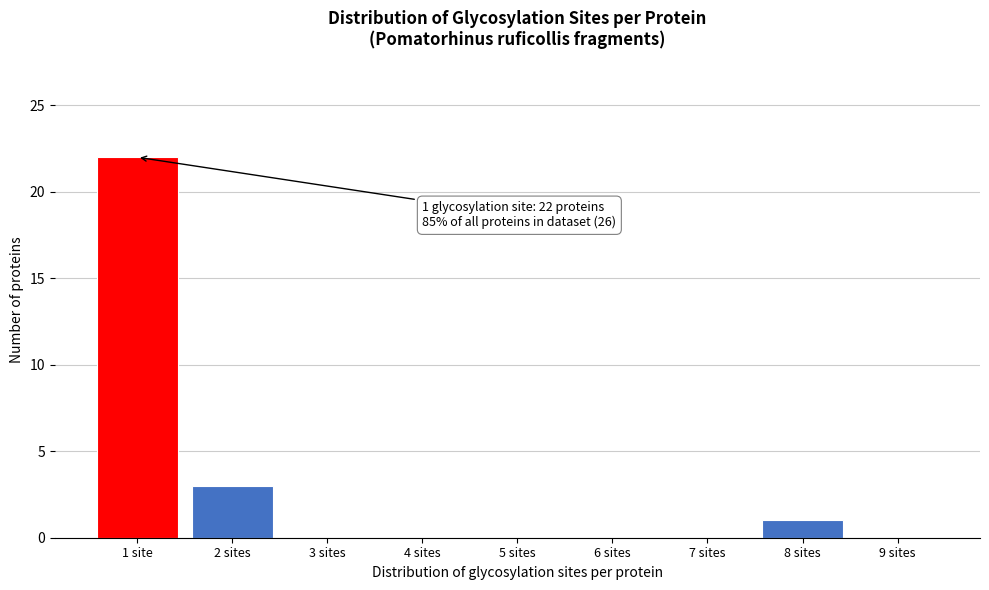

Reading left to right, transcribe all the data shown in this chart.

1 site=22	2 sites=3	3 sites=0	4 sites=0	5 sites=0	6 sites=0	7 sites=0	8 sites=1	9 sites=0